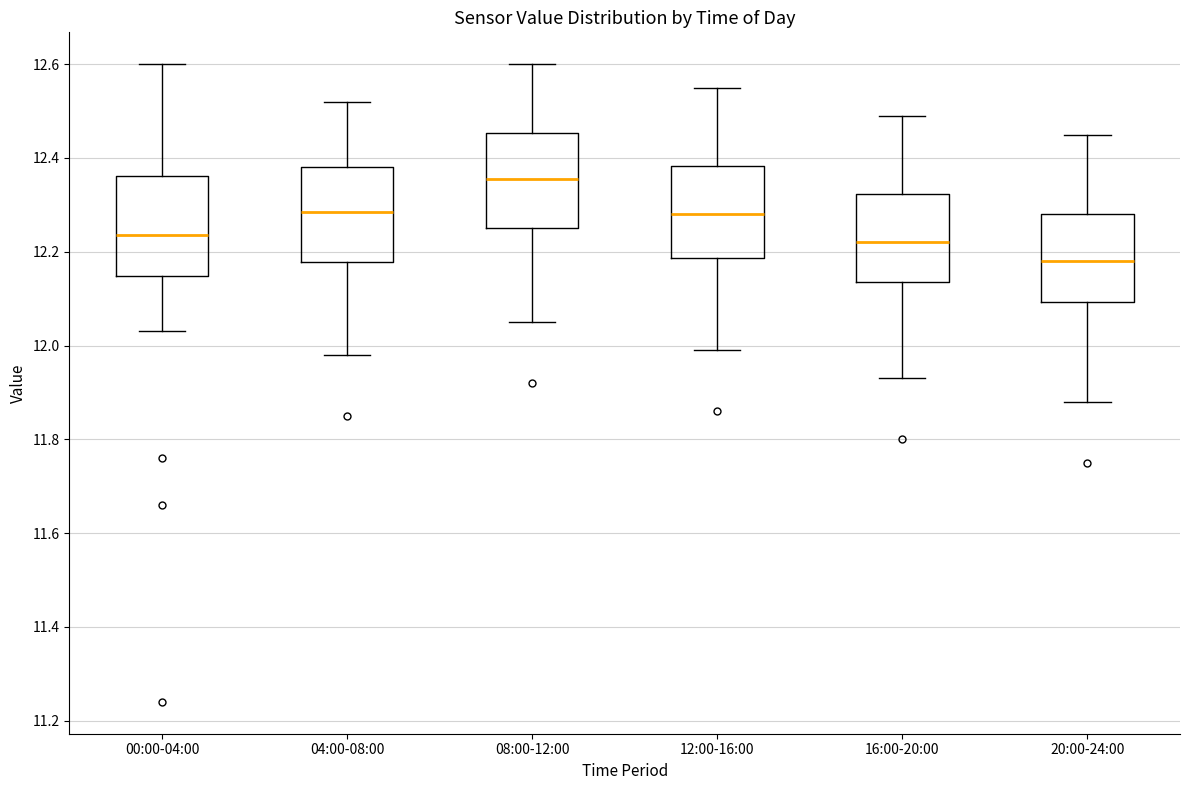

Which box's median line is the lowest?

20:00-24:00